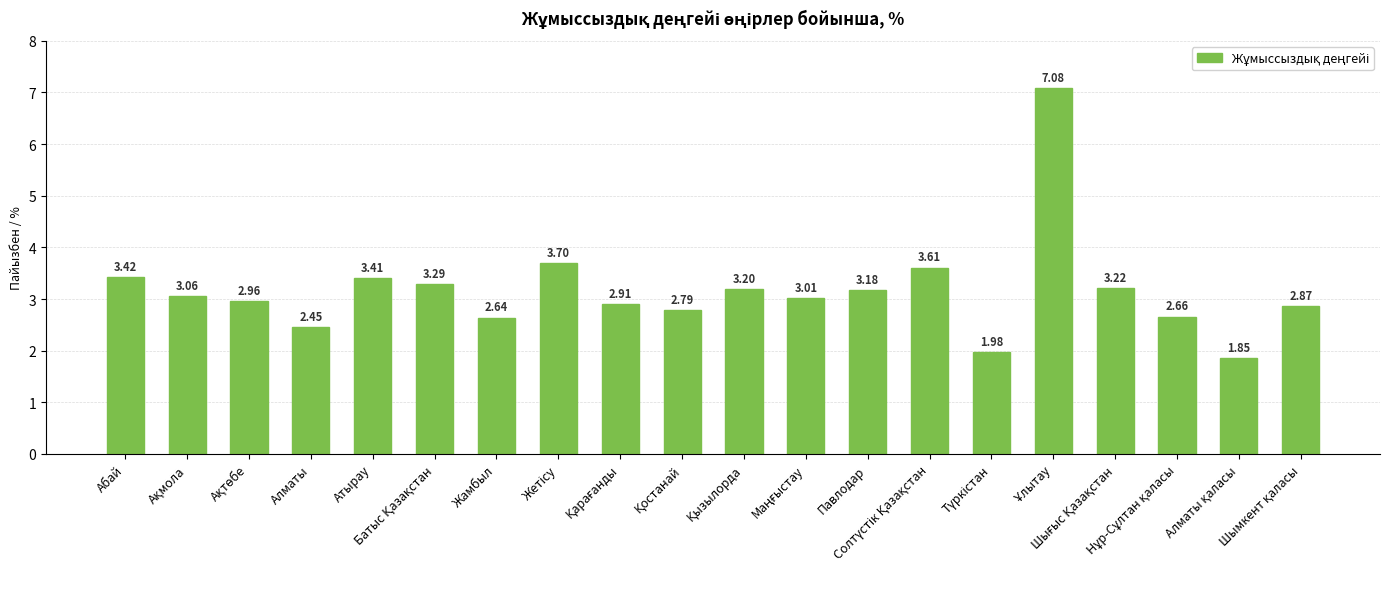

How many data points are above 3?

11